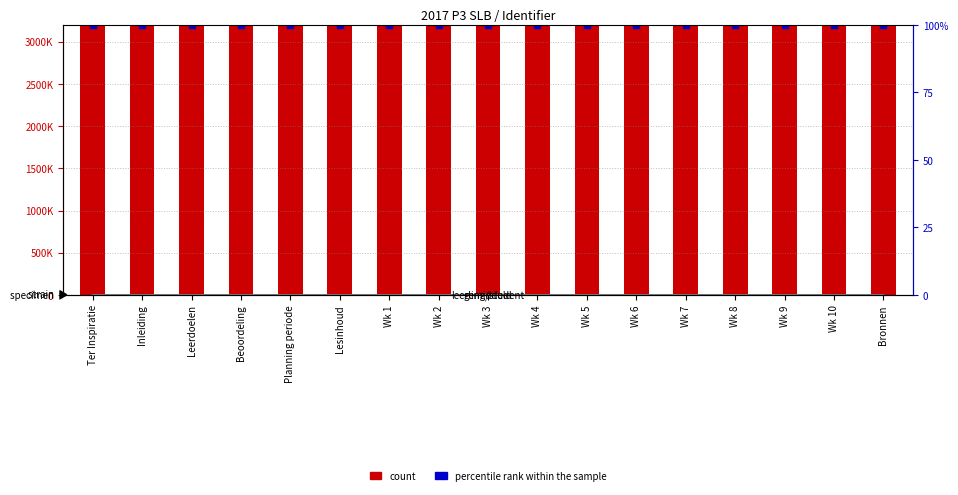

What is the total value across all series at Lesinhoud?

3195057